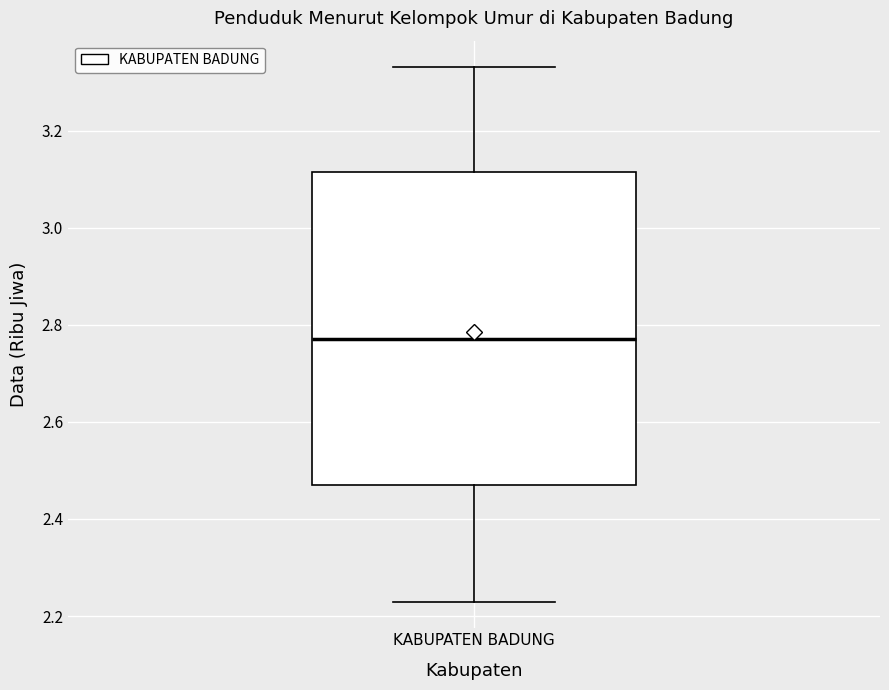

Transcribe this box plot: give where the median line is, the range the box spans, and where the two whiskers end, as read against the y-axis. The values are not printed on the chart, so give them approximately, as read against the axis.

median 2.78, box 2.48 to 3.12, whiskers 2.24 to 3.34